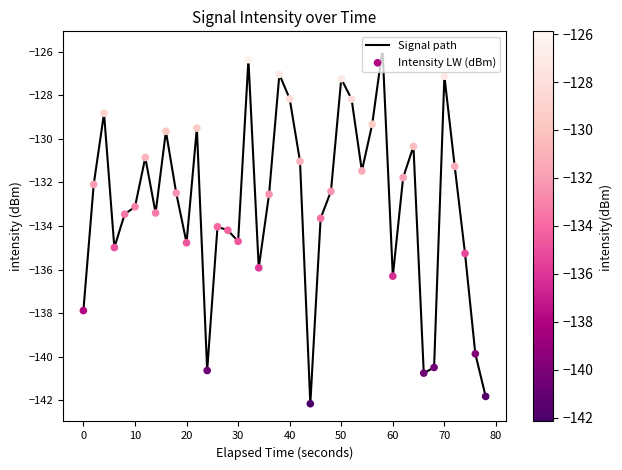

What is the difference between the maximum and minimum values?

16.3